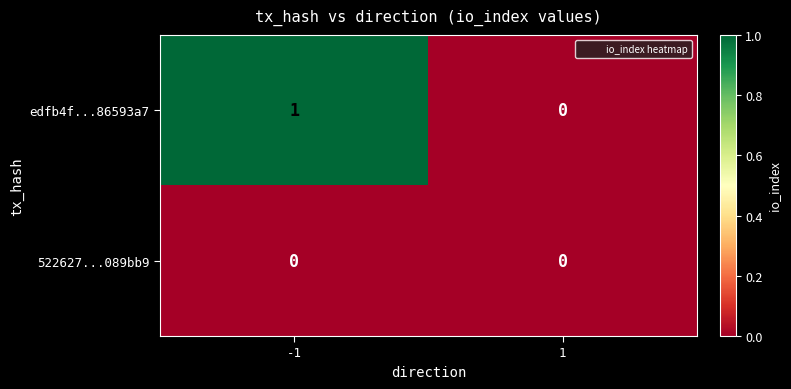

Rank the series by their average value, from highest to lowest.

edfb4f...86593a7, 522627...089bb9